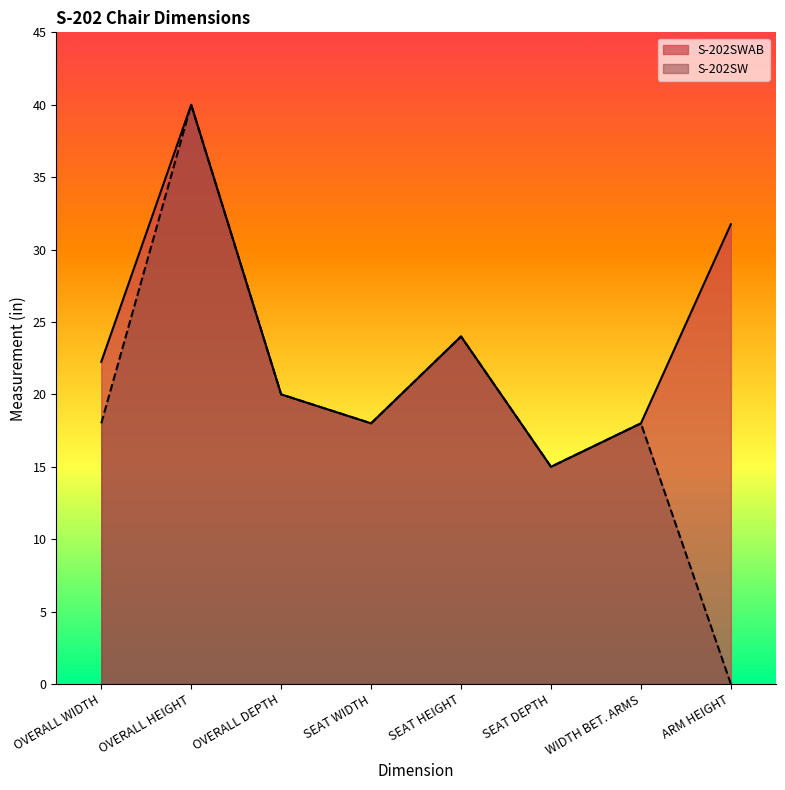

At which category is the sum across all series the highest?

OVERALL HEIGHT